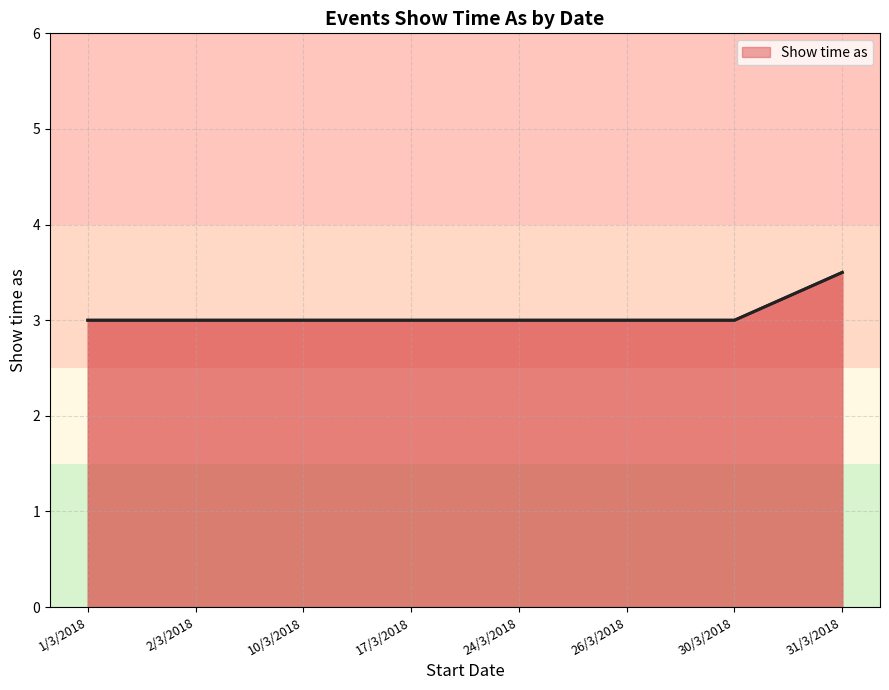

Approximately how many times larger is the value at 17/3/2018 compared to 26/3/2018?

1.0